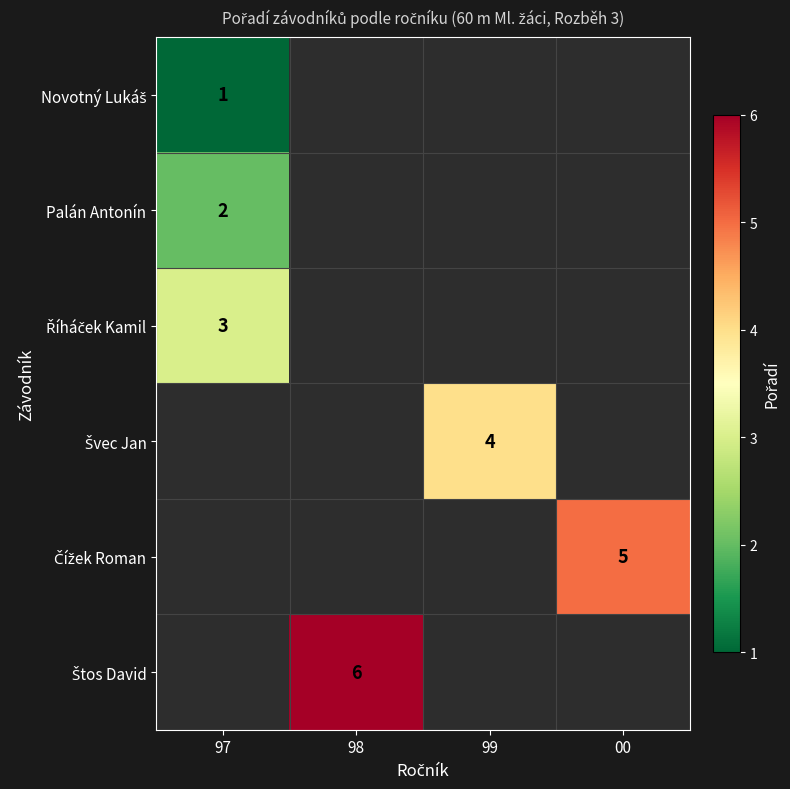

Is it true that Palán Antonín equals 3 at 97?

False